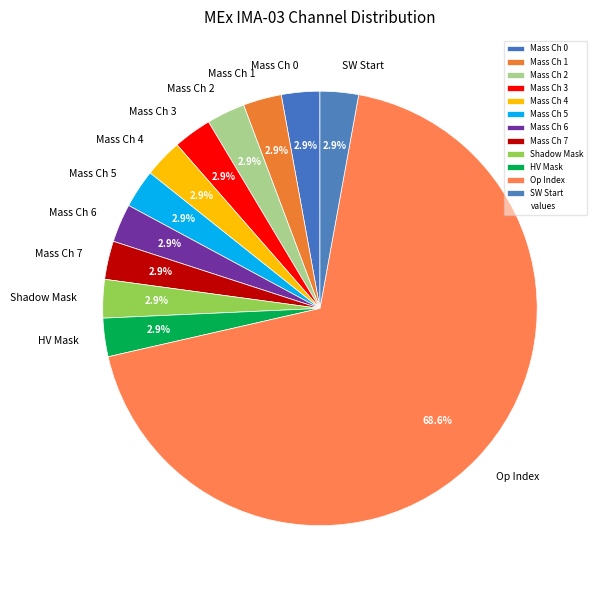

Approximately how many times larger is the value at Mass Ch 3 compared to HV Mask?

1.0